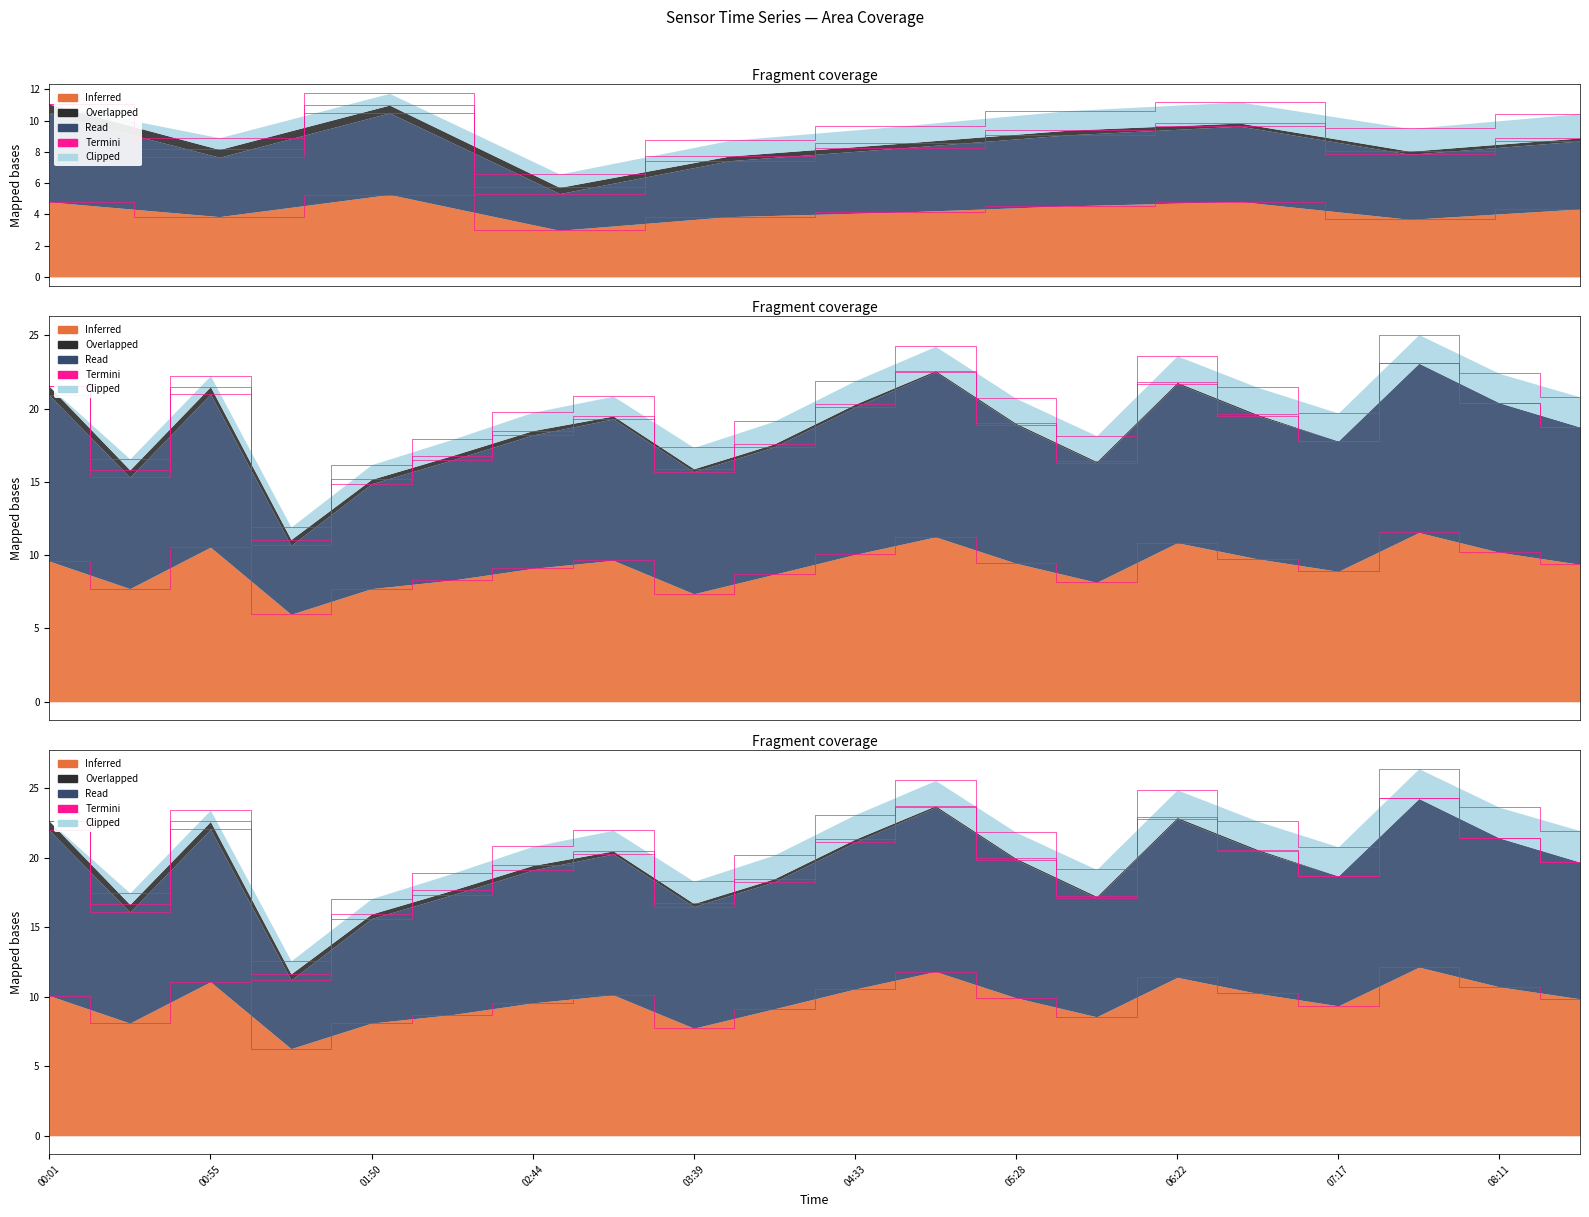

In SDS_P2, how many points are higher than both neighbors (excluding endpoints)?

5